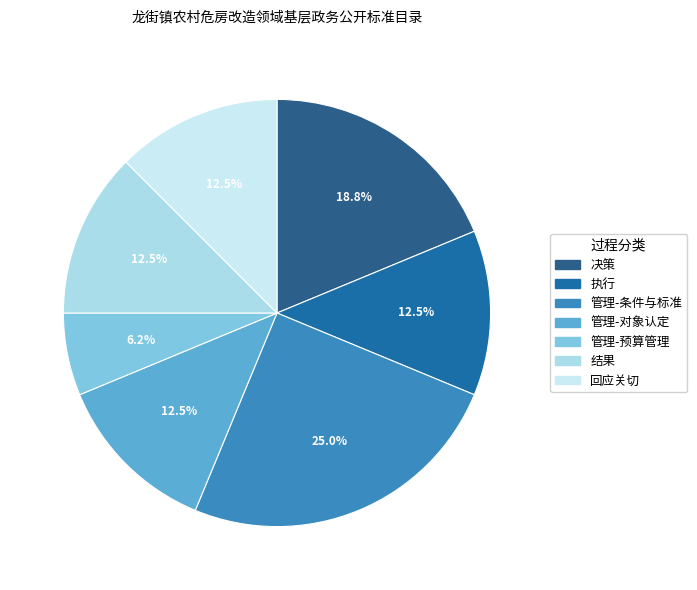

How many slices are in this pie chart?

7